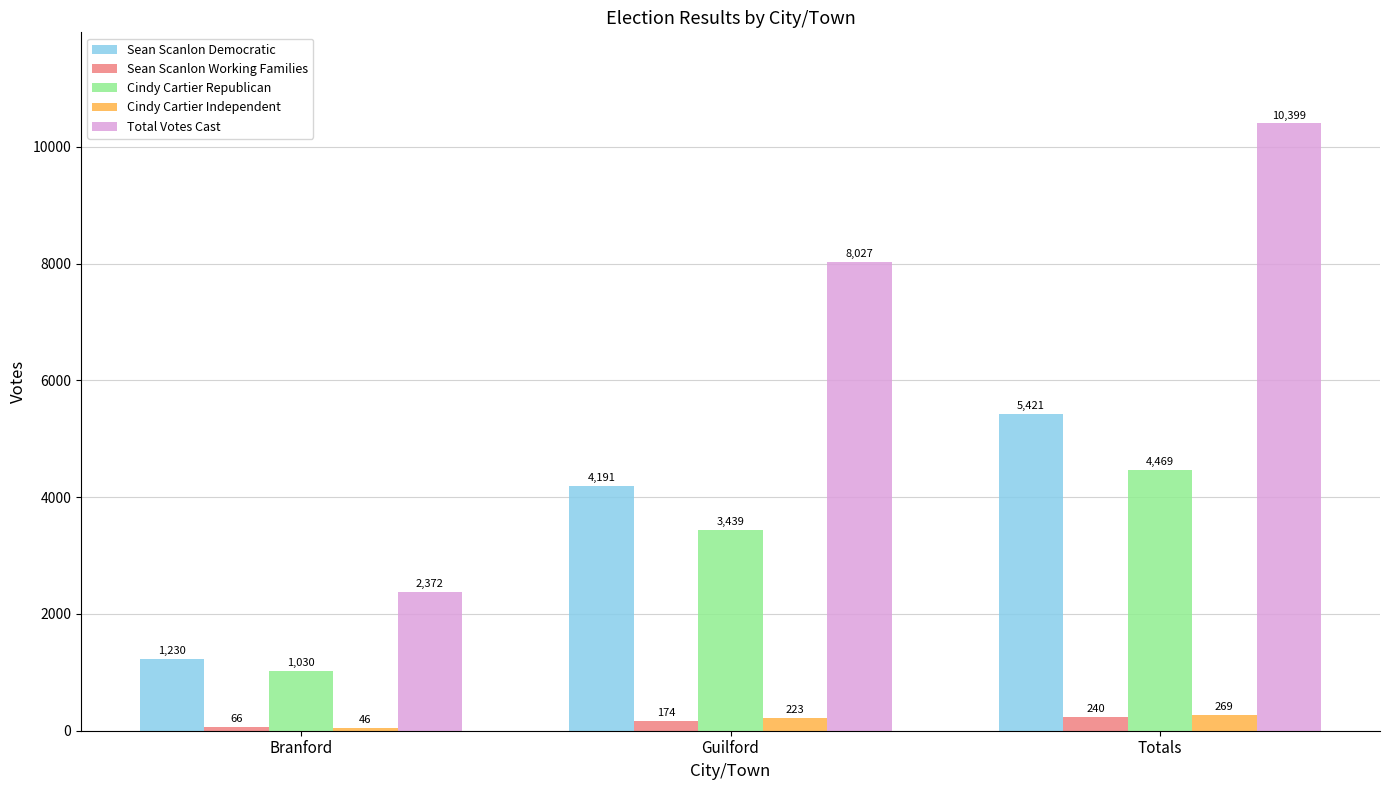

Which label corresponds to the smallest value in the chart?

Branford